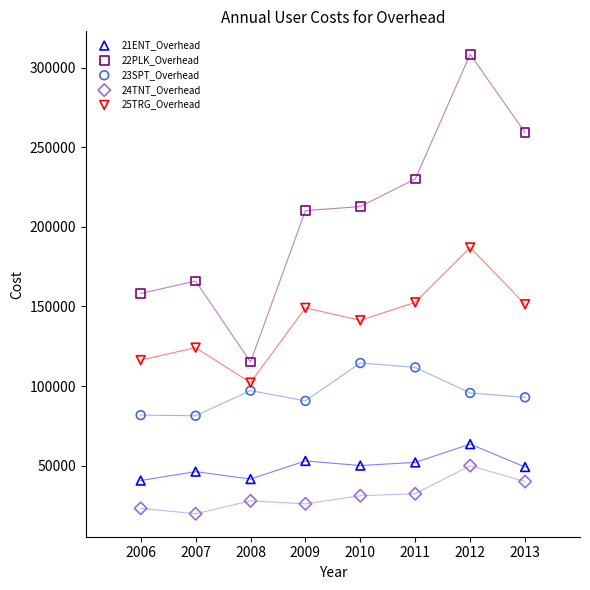

Which series contains the lowest Y value?

24TNT_Overhead